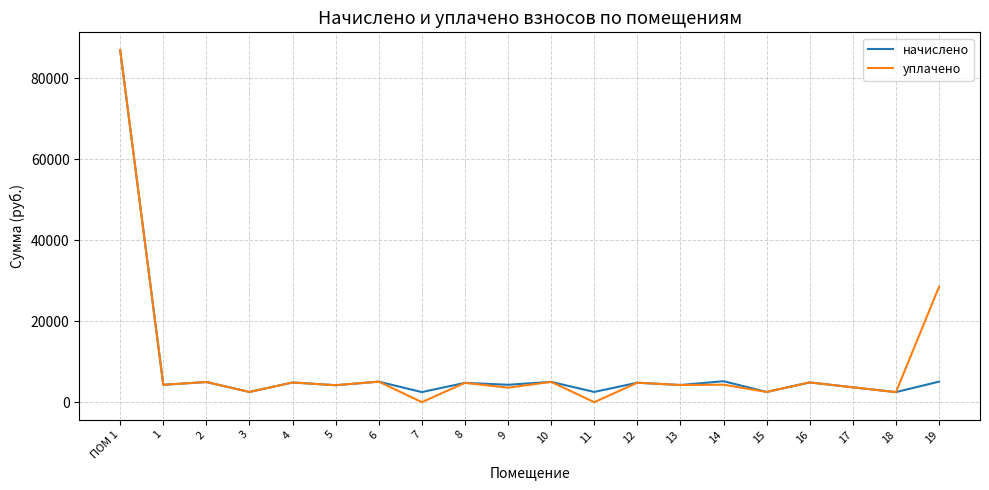

Where is уплачено nearest to the value 43494?

19